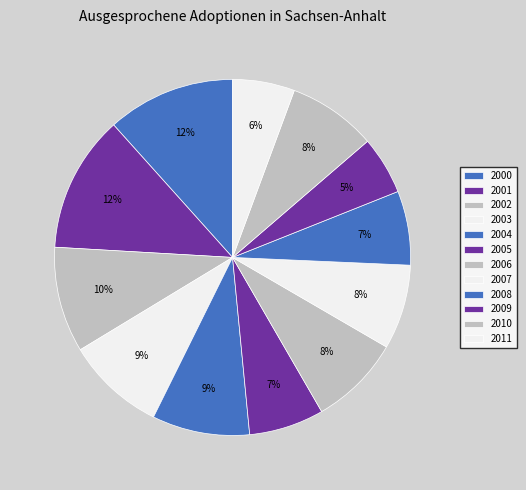

Does any single category account for the majority?

No